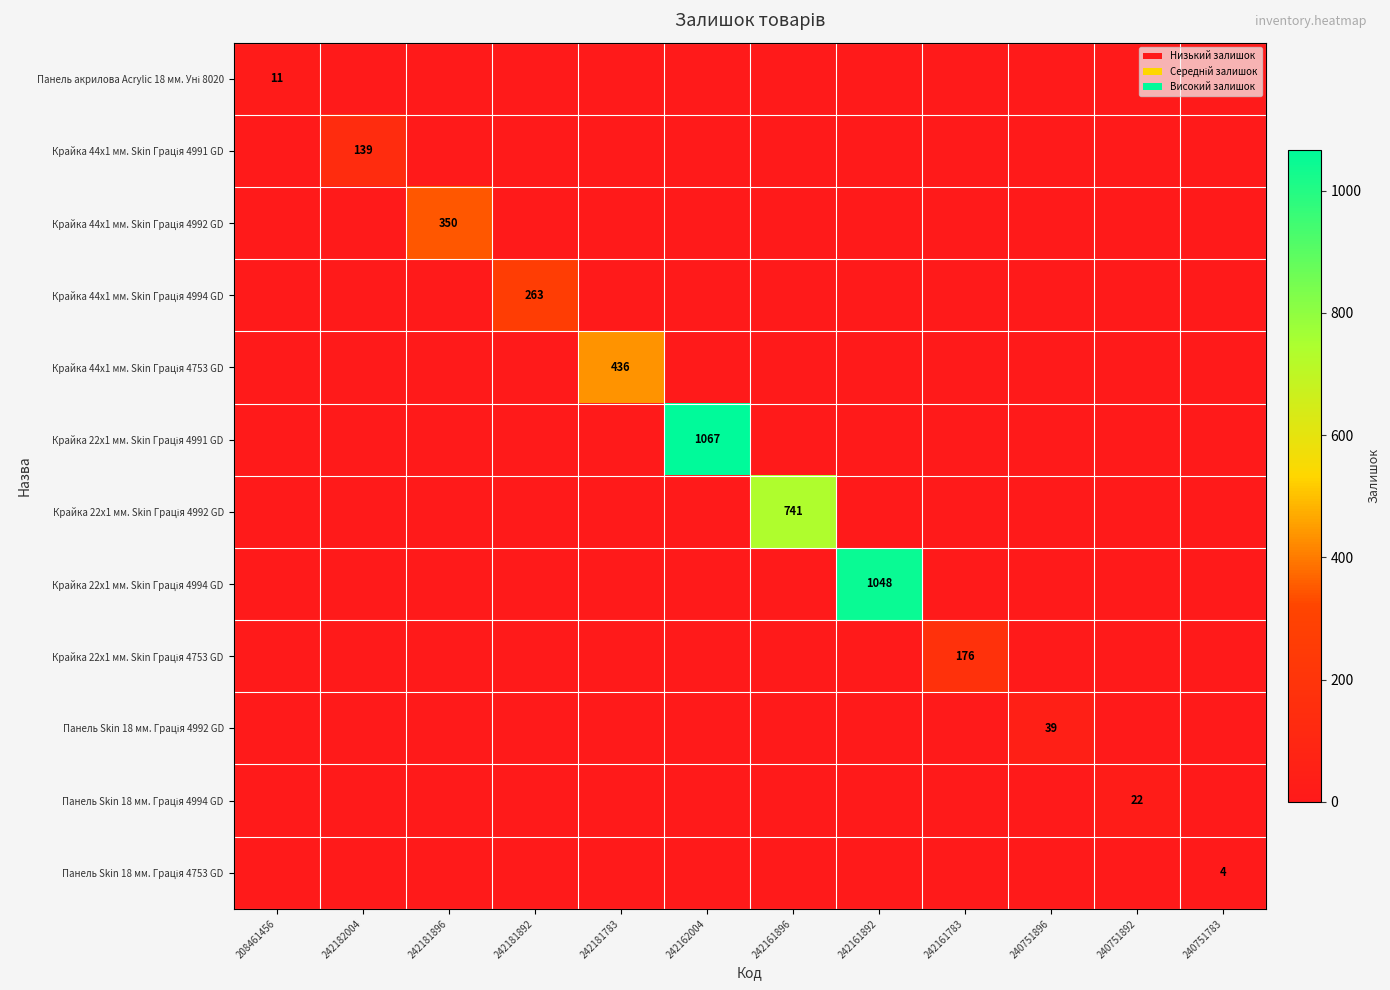

Is the value of Крайка 22x1 мм. Skin Грація 4991 GD at 208461456 greater than the value of Панель Skin 18 мм. Грація 4753 GD at 242161892?

No